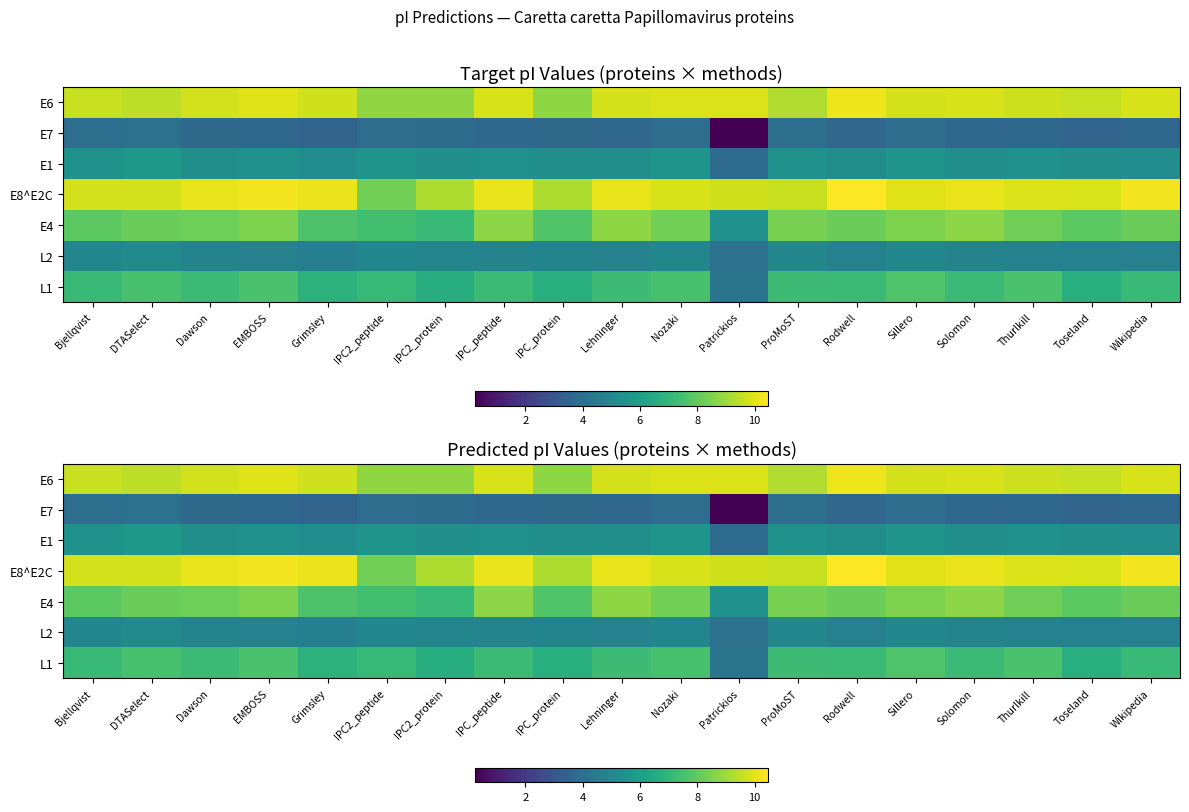

At which label does E6 reach its minimum?

IPC_protein